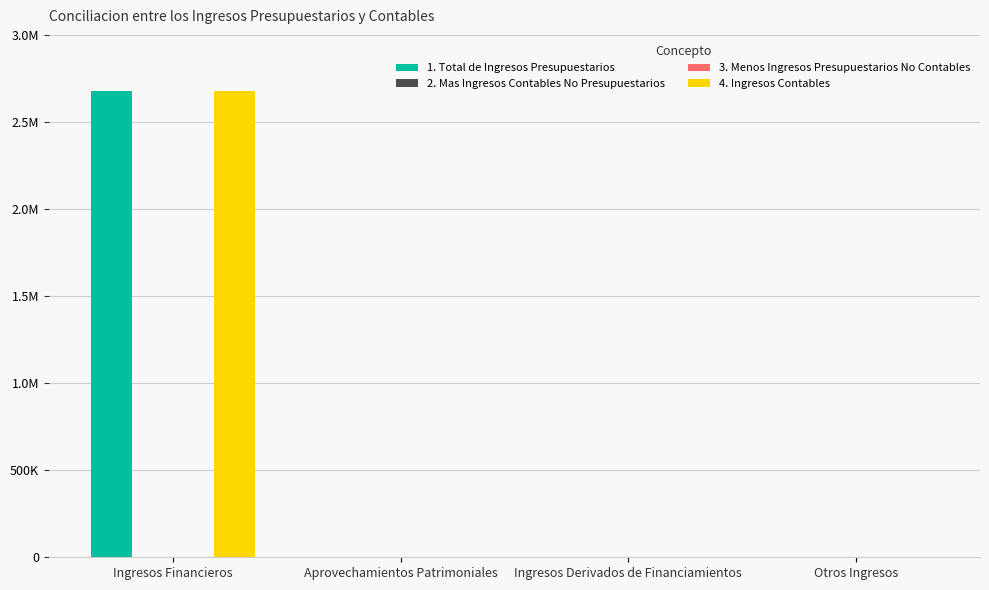

How many groups of bars are there?

4